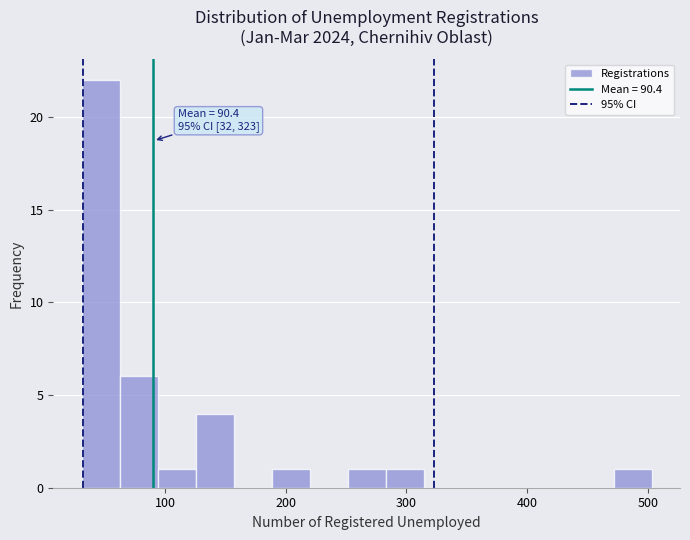

Around what value on the x-axis is the tallest bar? Give the approximate position of its centre, as read against the axis.

50